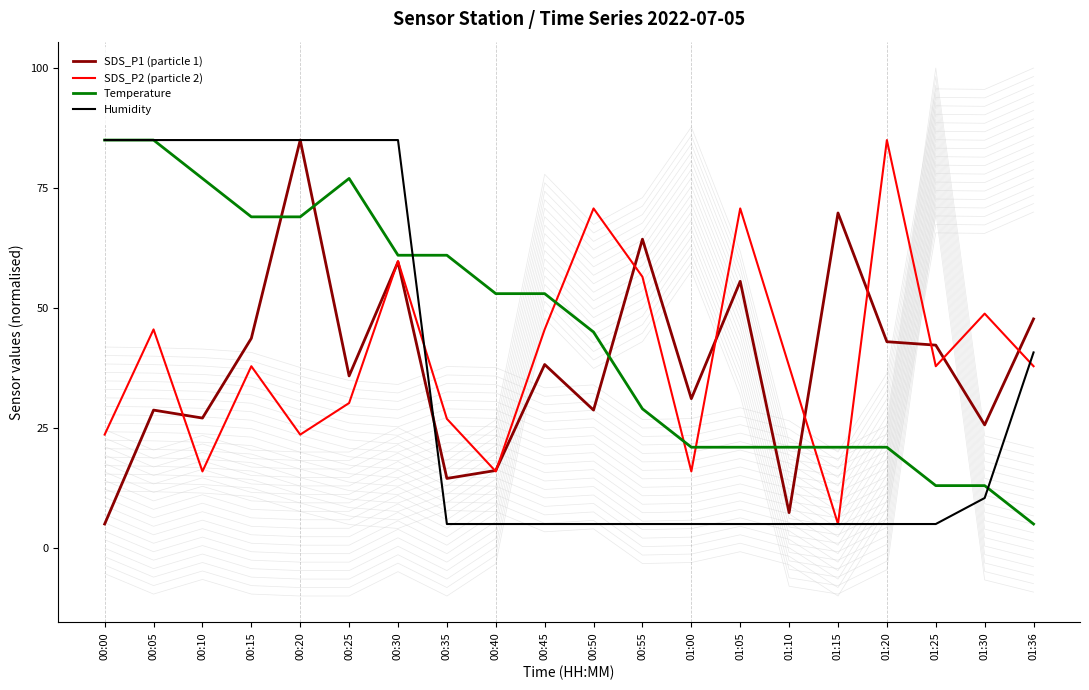

The value of SDS_P1 (particle 1) at 01:36 is 21.6. True or false?

False